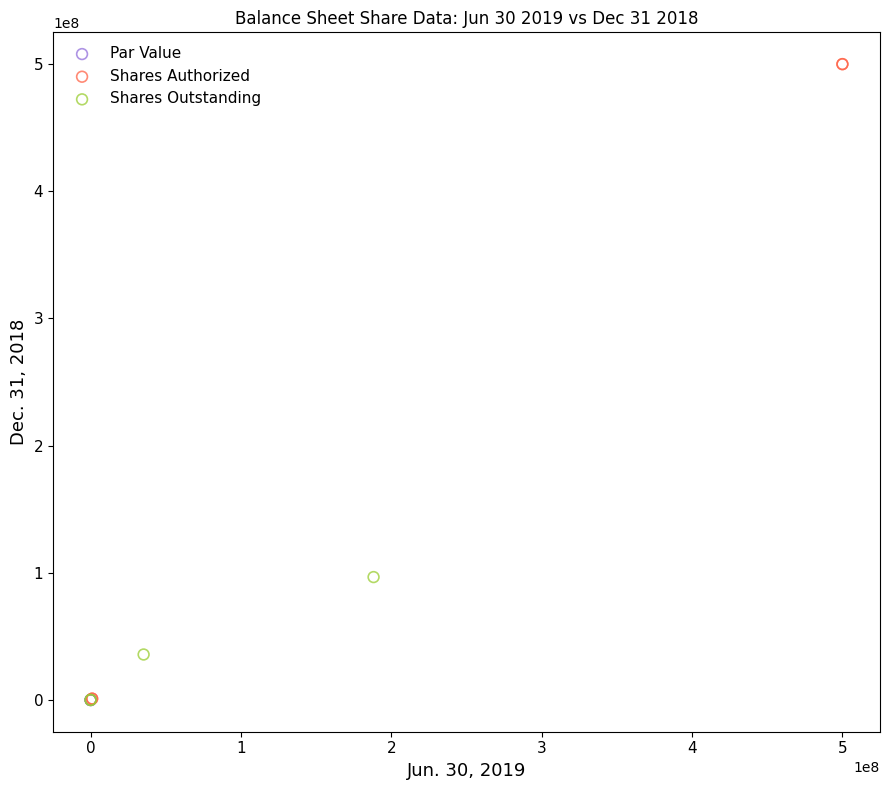

Which series has the largest Y range (max minus min)?

Shares Authorized